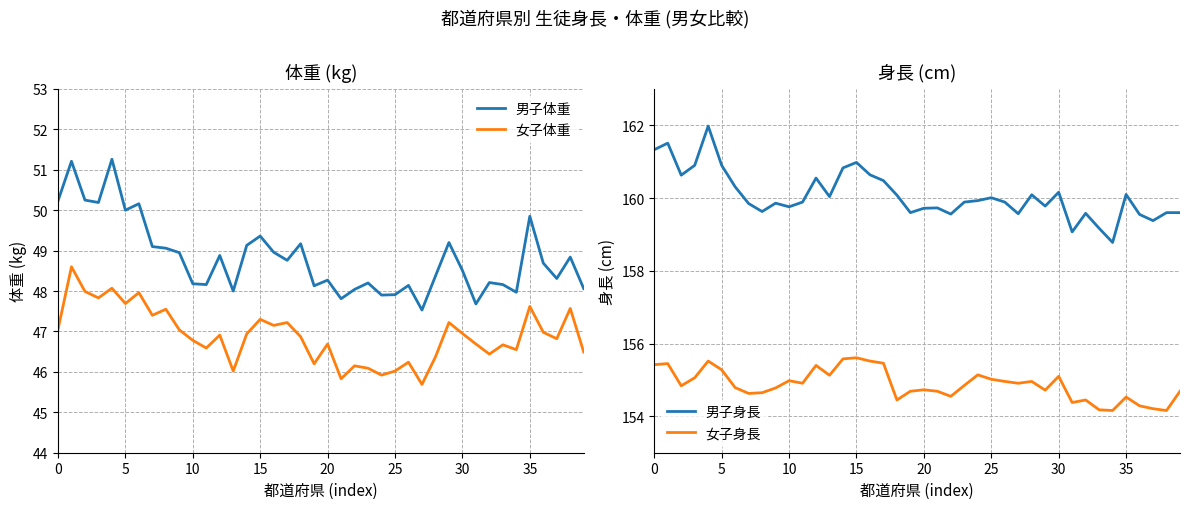

What is the difference between the maximum and second lowest values in the 男子体重 series?

3.6